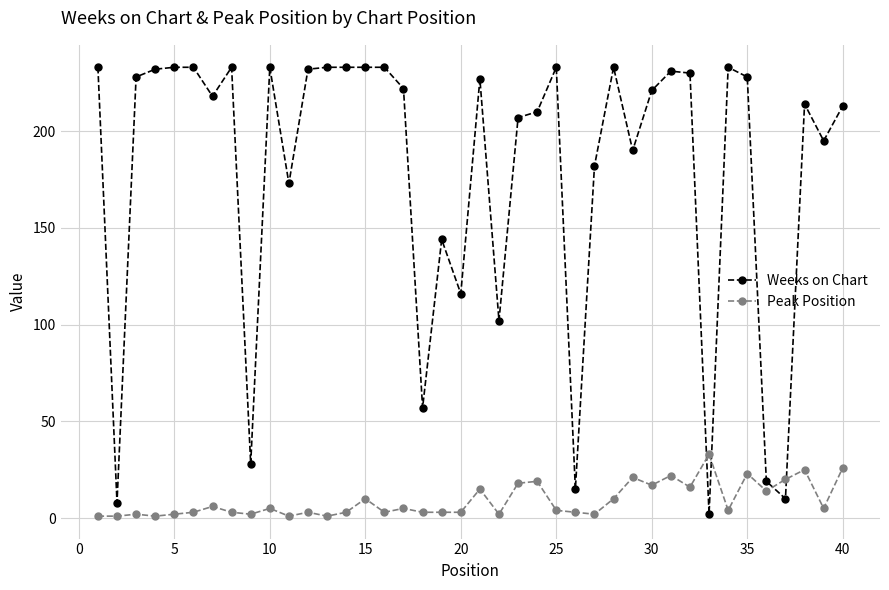

True or false: Peak Position and Weeks on Chart cross at least once.

True